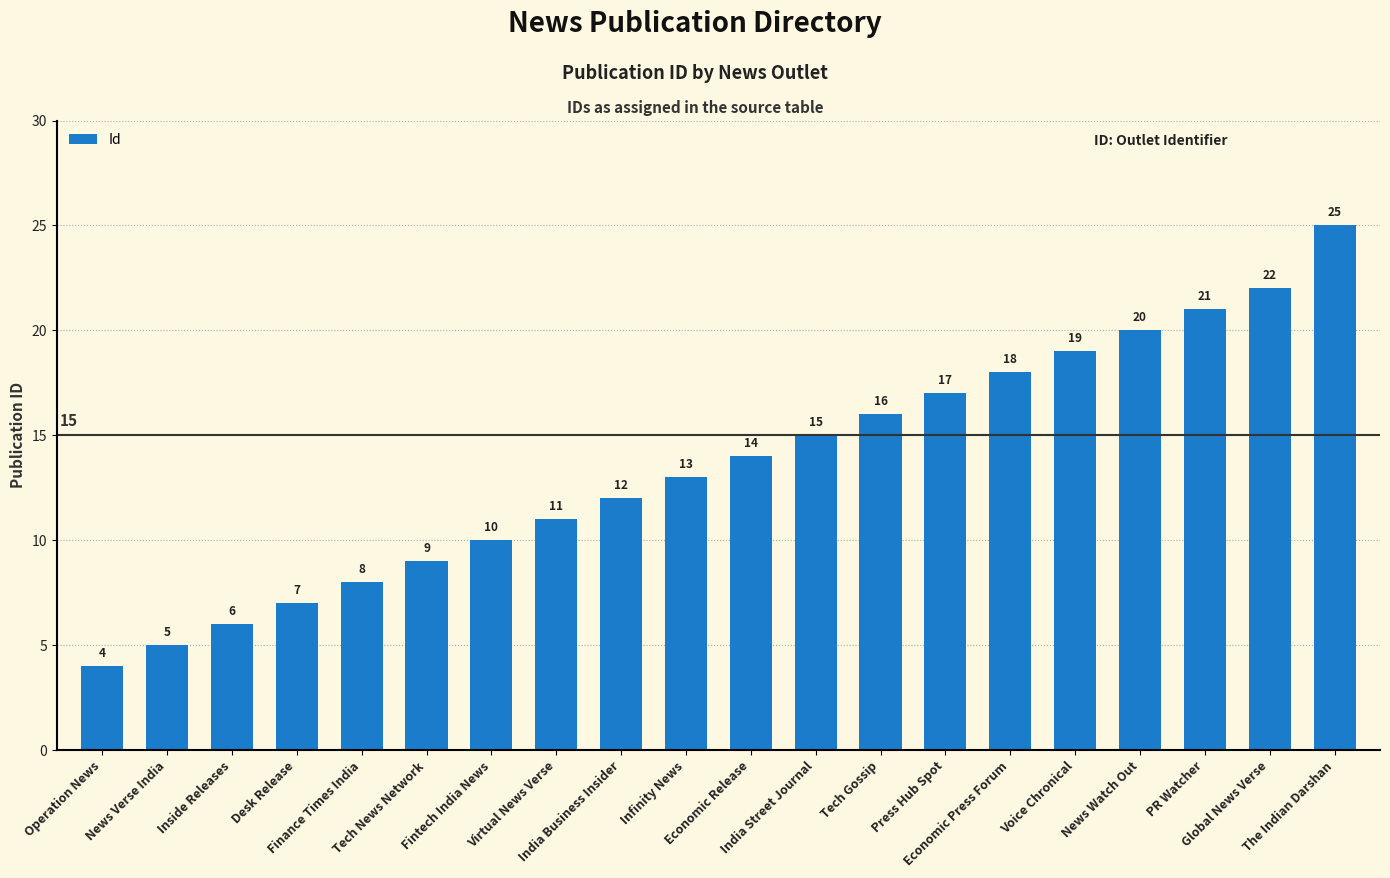

What is the label of the 9th bar from the right?

India Street Journal